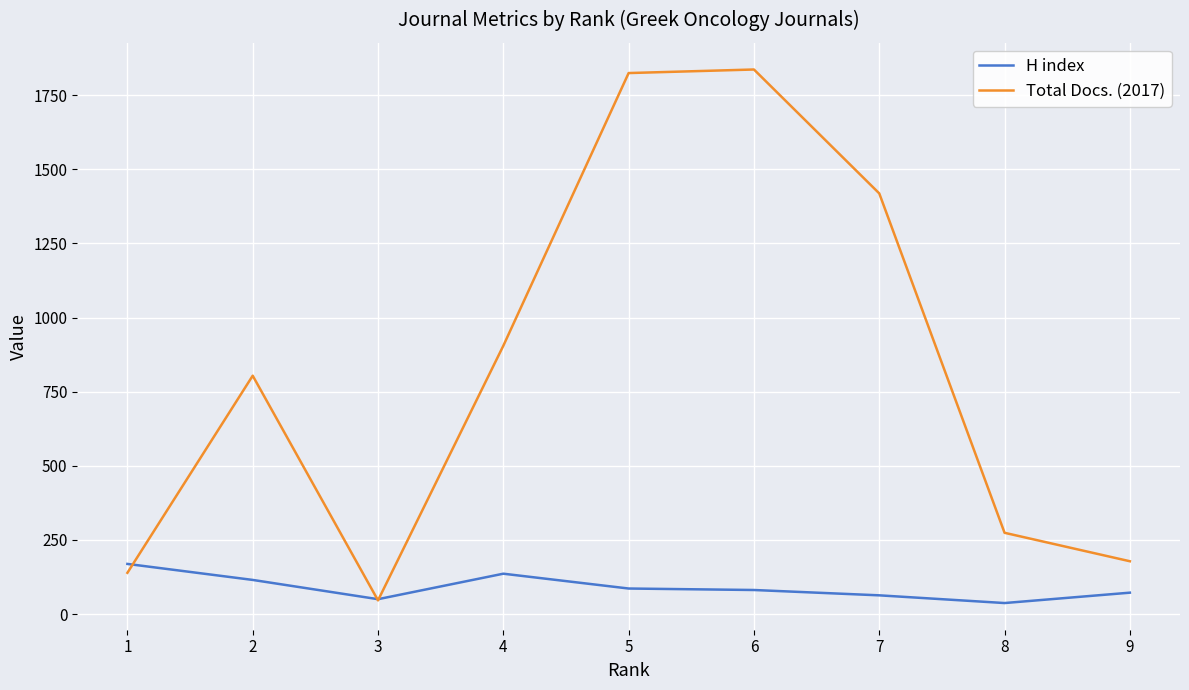

What is the sum of the H index values at 9 and 3?

122